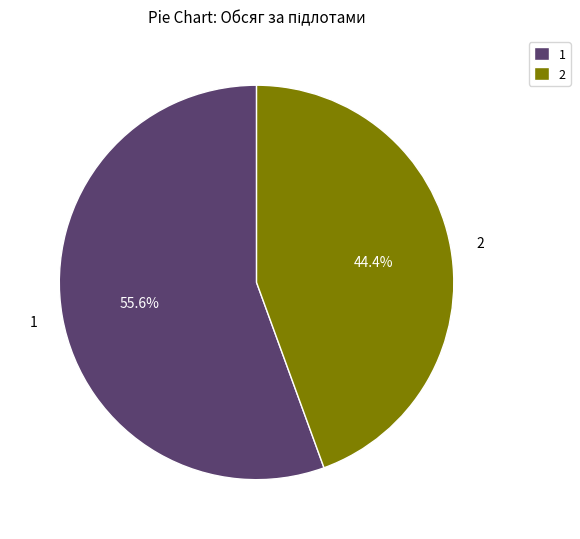

The 2 slice represents 44% of the pie. True or false?

True